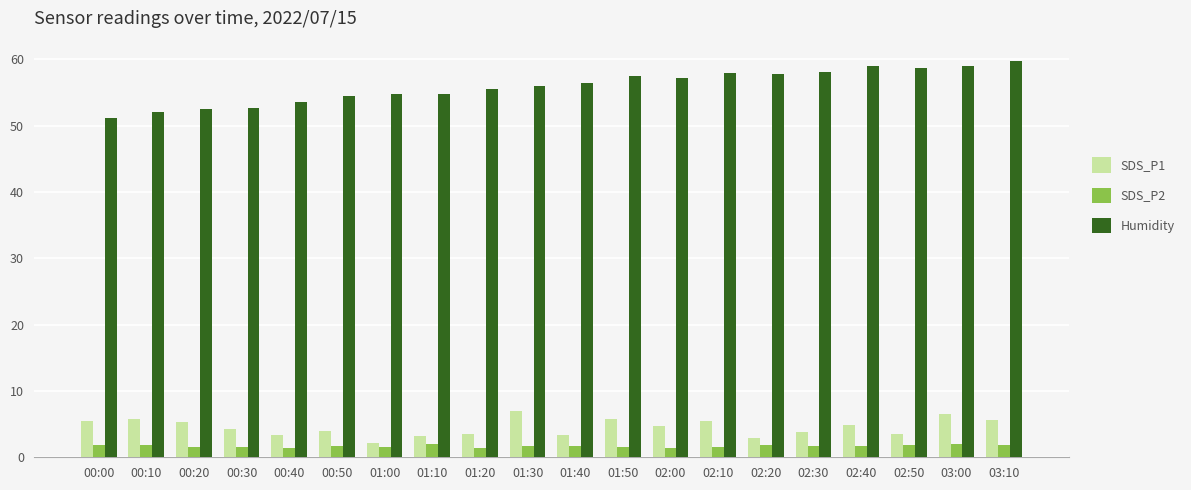

At which label does SDS_P1 first exceed 4?

00:00